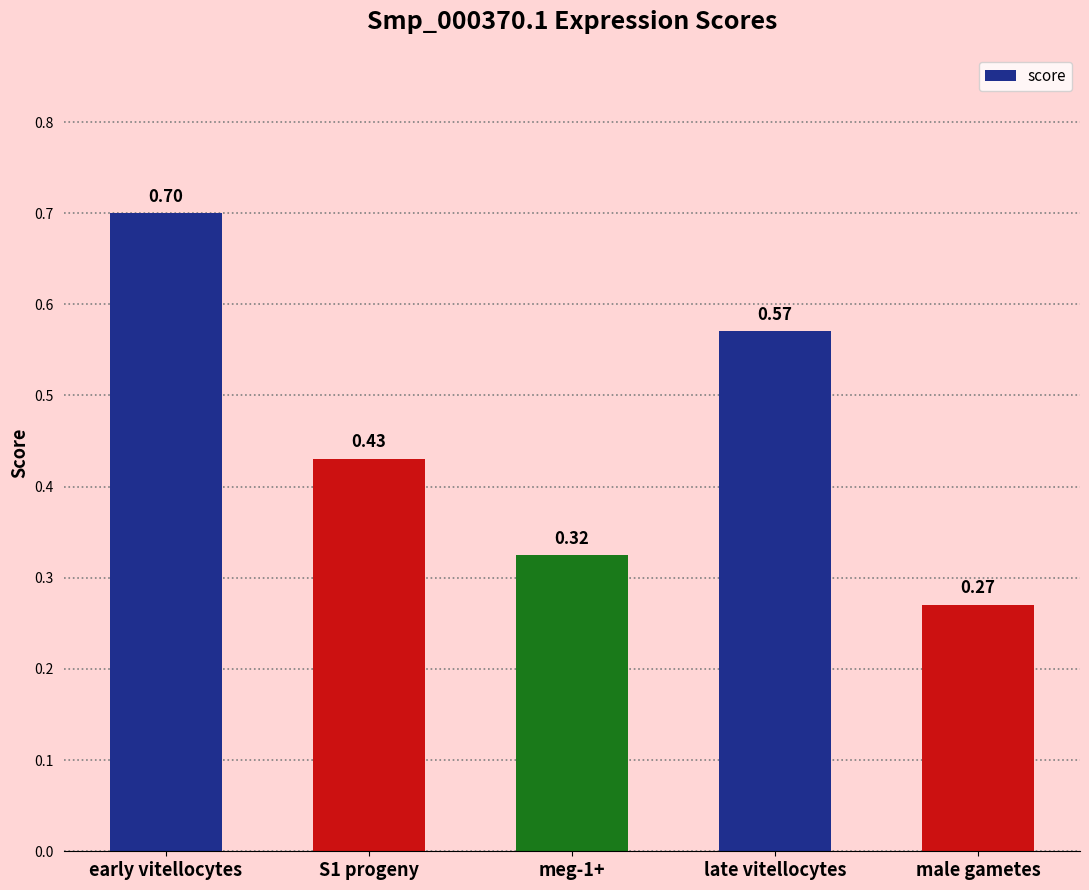

Does the chart contain stacked bars?

No